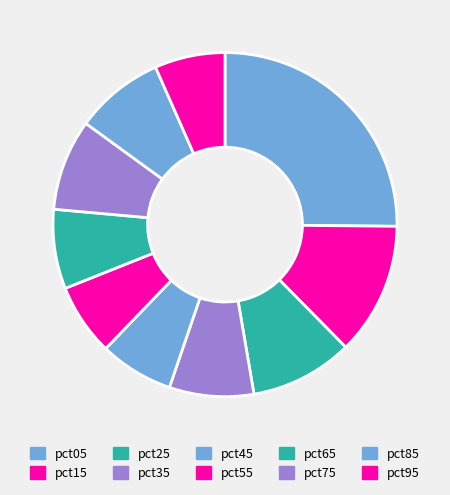

To the nearest percent, what is the average slice percentage?

10%